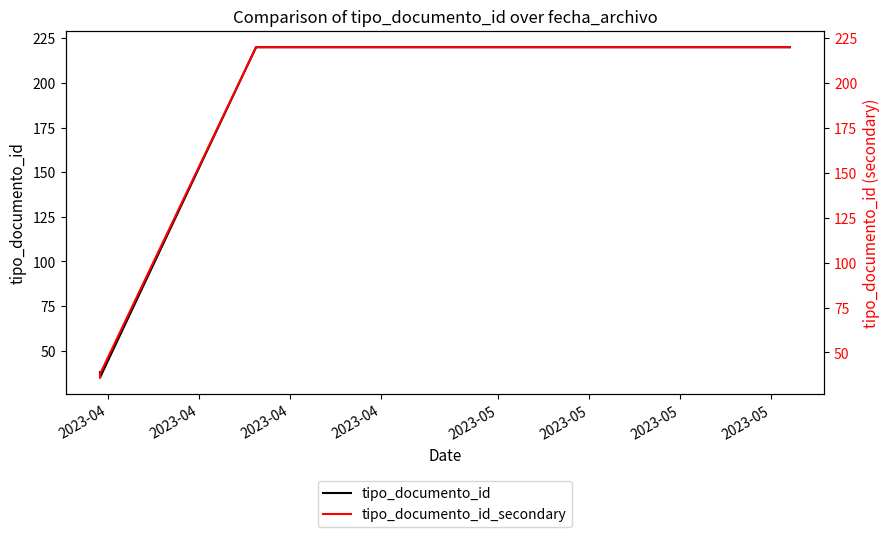

Which series ends up on top after the final intersection of tipo_documento_id and tipo_documento_id_secondary?

tipo_documento_id_secondary